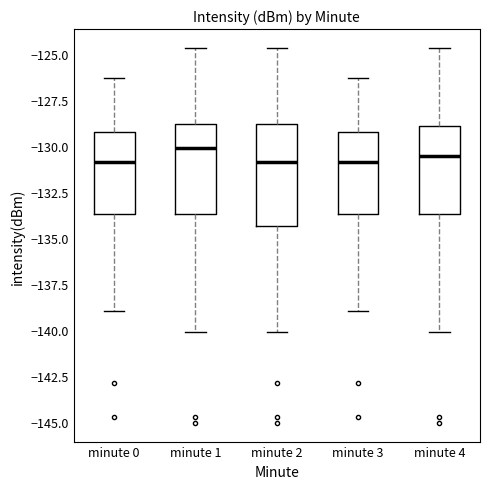

Where is the lower edge of the box for minute 3 on the y-axis? The values are not printed on the chart, so give them approximately, as read against the axis.

-133.5